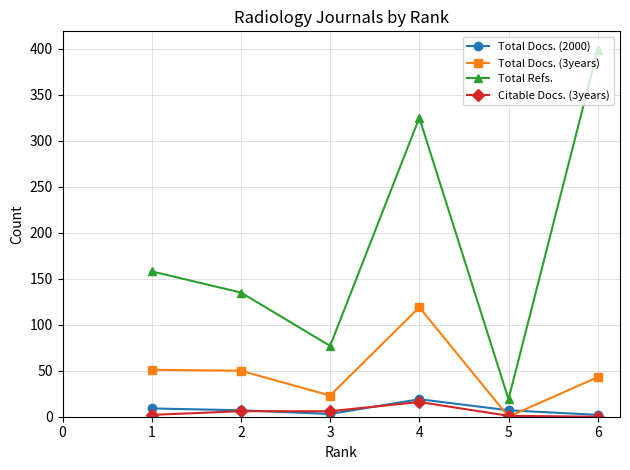

What is the difference between the Total Refs. values at 3 and 2?

58